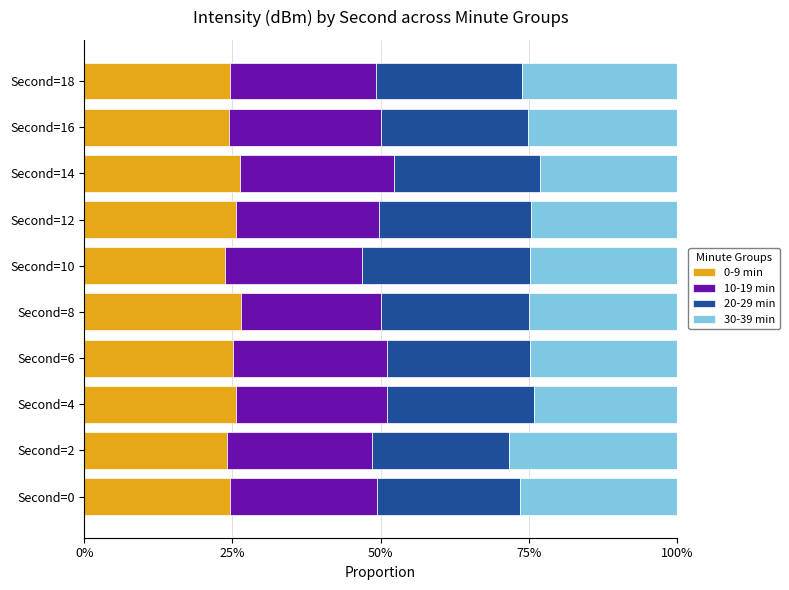

What is the average value of the 0-9 min series?

25.0